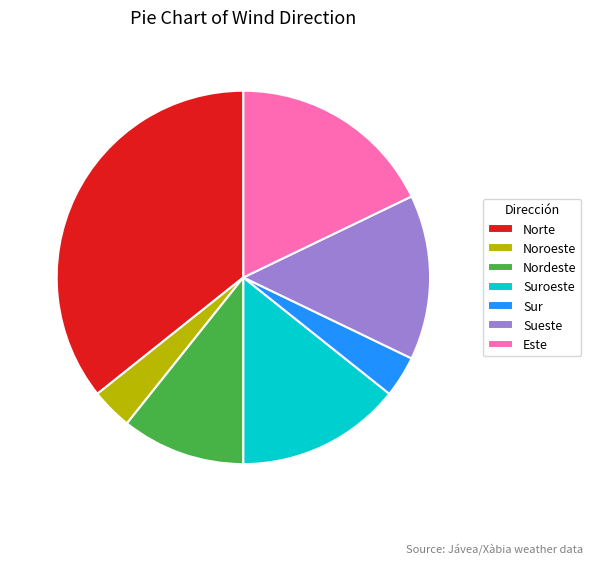

Is there any slice that represents more than half of the pie?

No